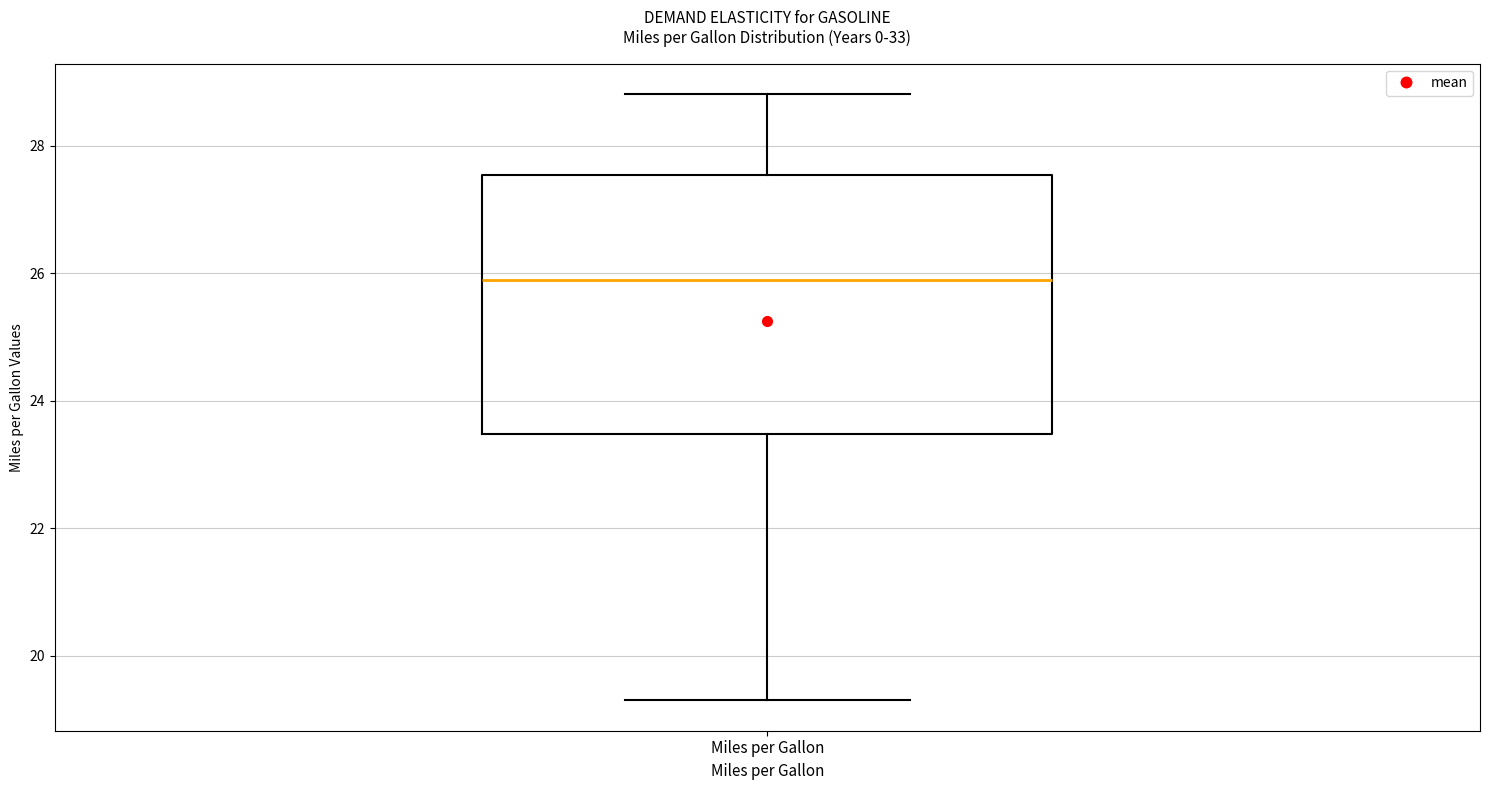

Where is the lower edge of the box for Miles per Gallon on the y-axis? The values are not printed on the chart, so give them approximately, as read against the axis.

23.4